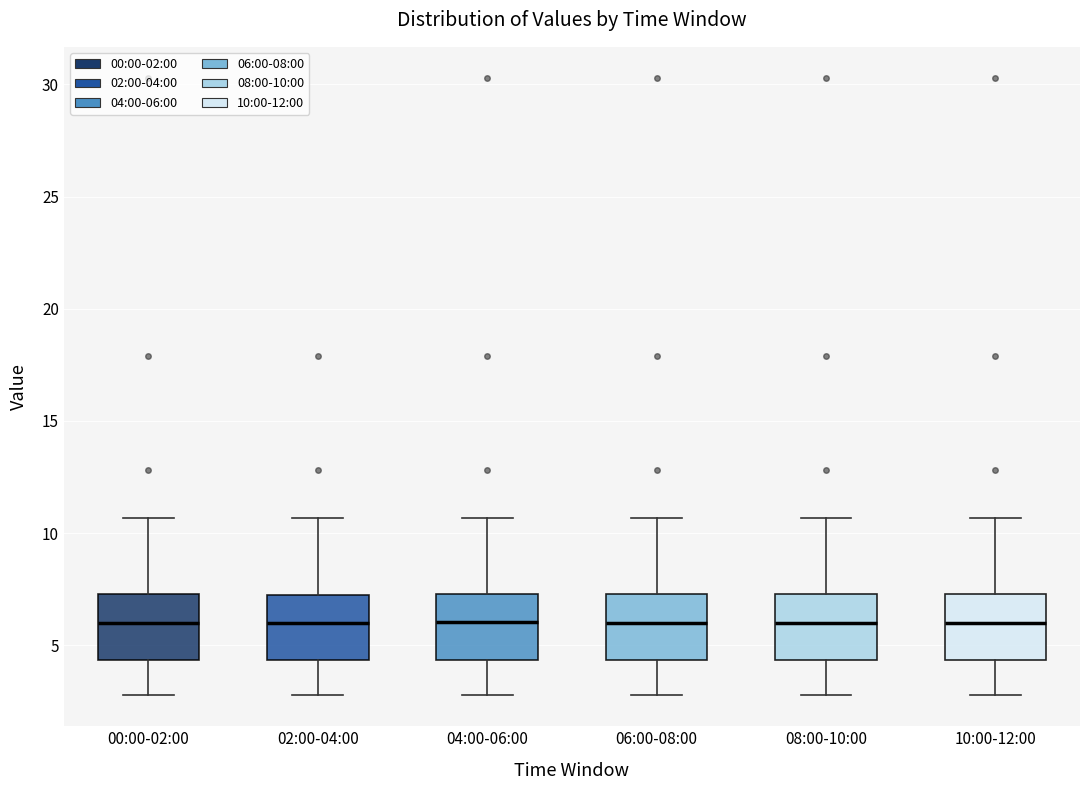

Where is the lower edge of the box for 02:00-04:00 on the y-axis? The values are not printed on the chart, so give them approximately, as read against the axis.

4.5